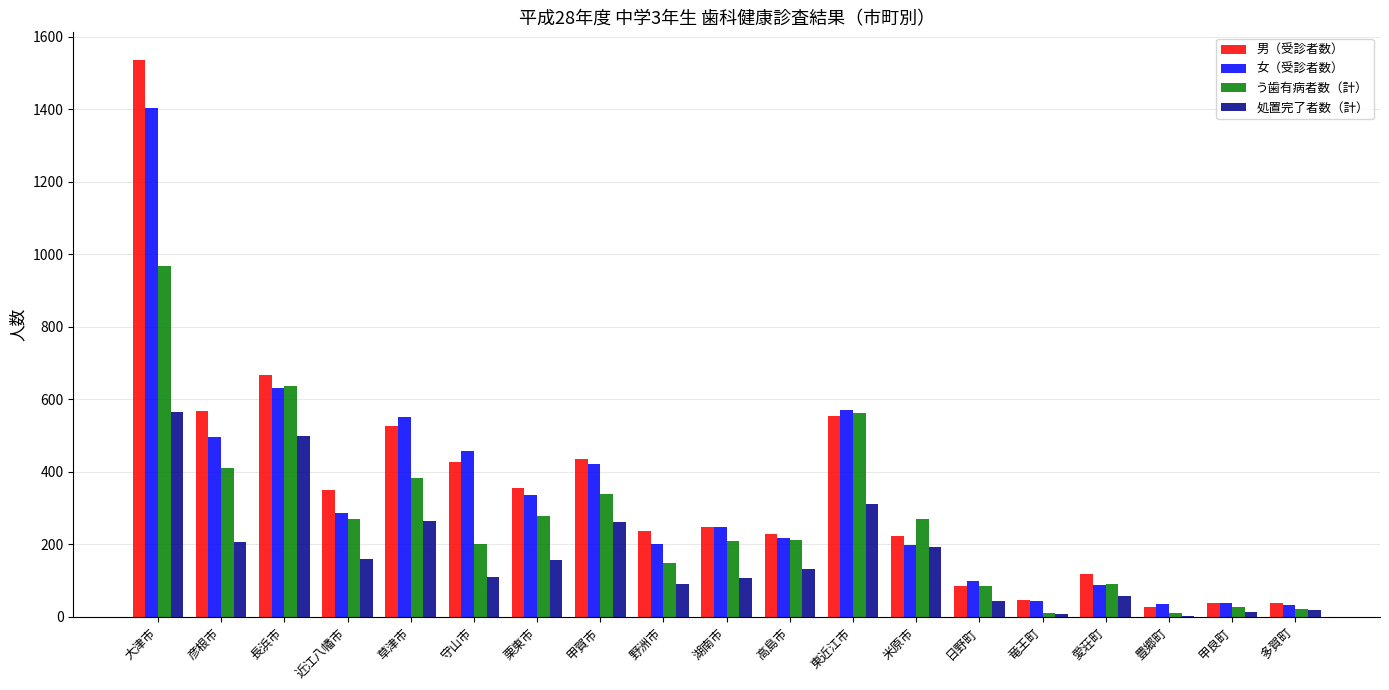

The value of 女（受診者数） at 豊郷町 is 35. True or false?

True